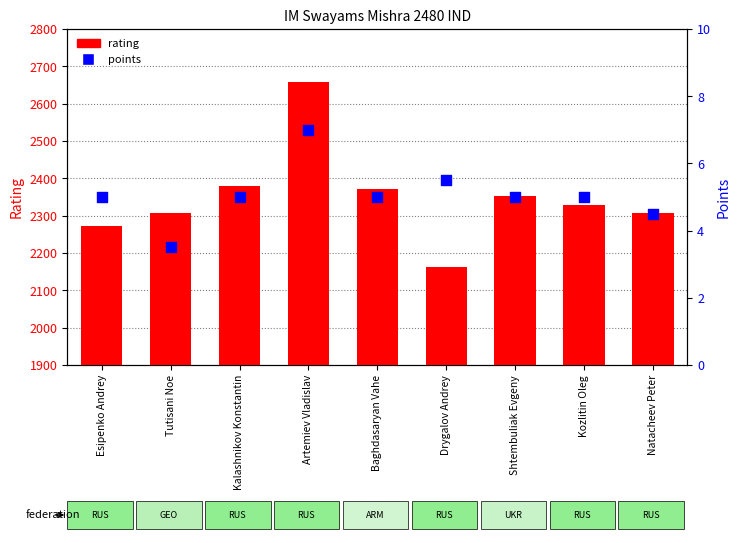

At how many categories does at least one series exceed 2420?

1